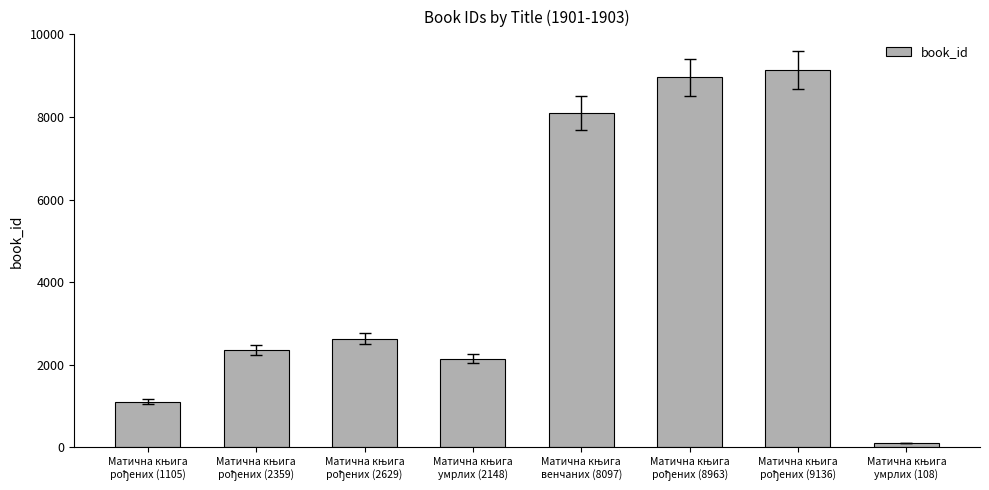

What is the value of the 3rd bar from the left?

2629